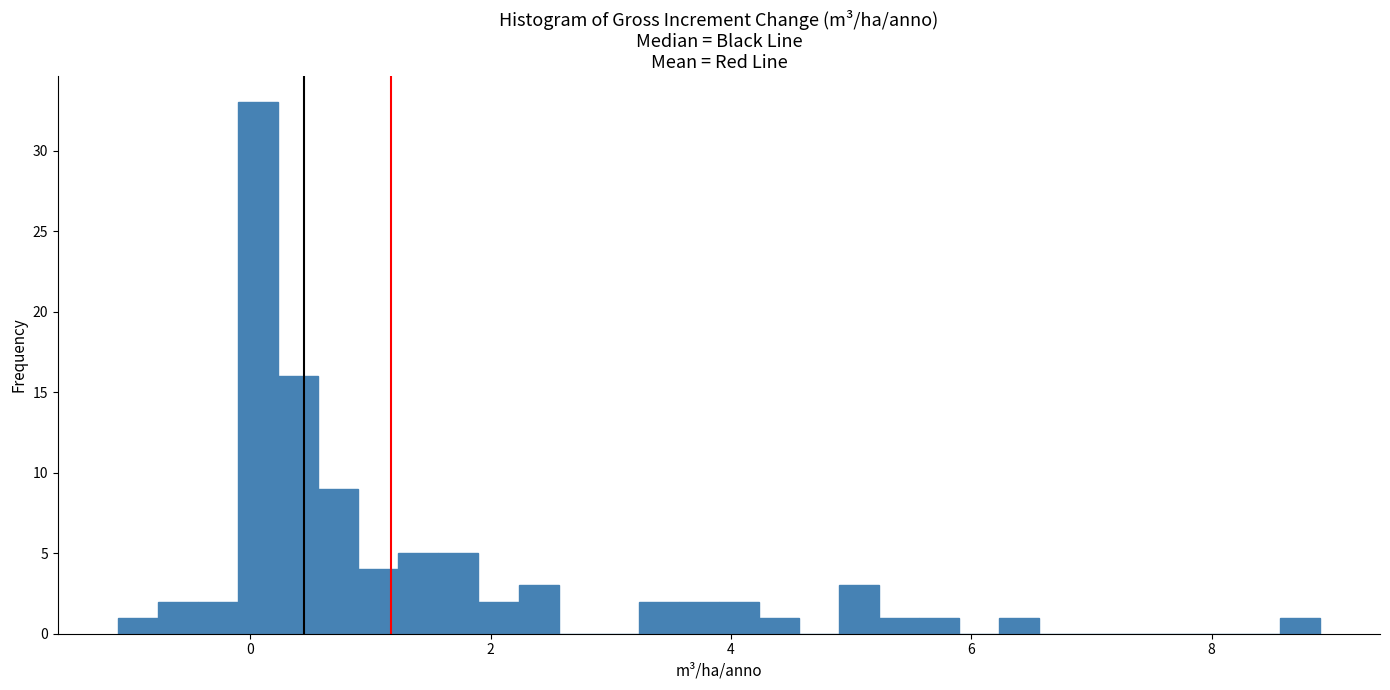

Around what value on the x-axis is the tallest bar? Give the approximate position of its centre, as read against the axis.

0.0